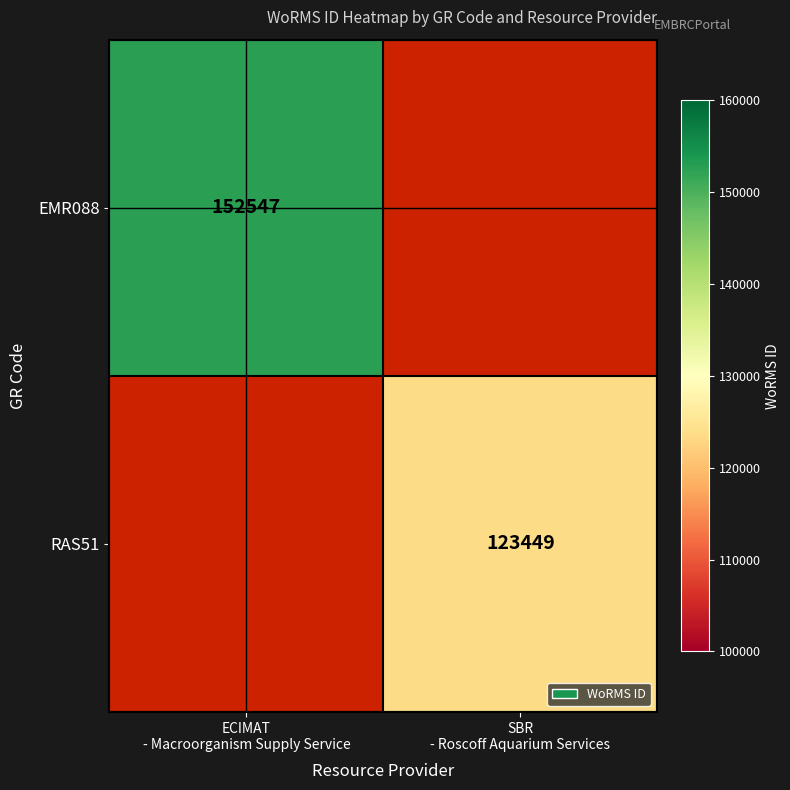

Rank the series by their average value, from lowest to highest.

EMR088, RAS51